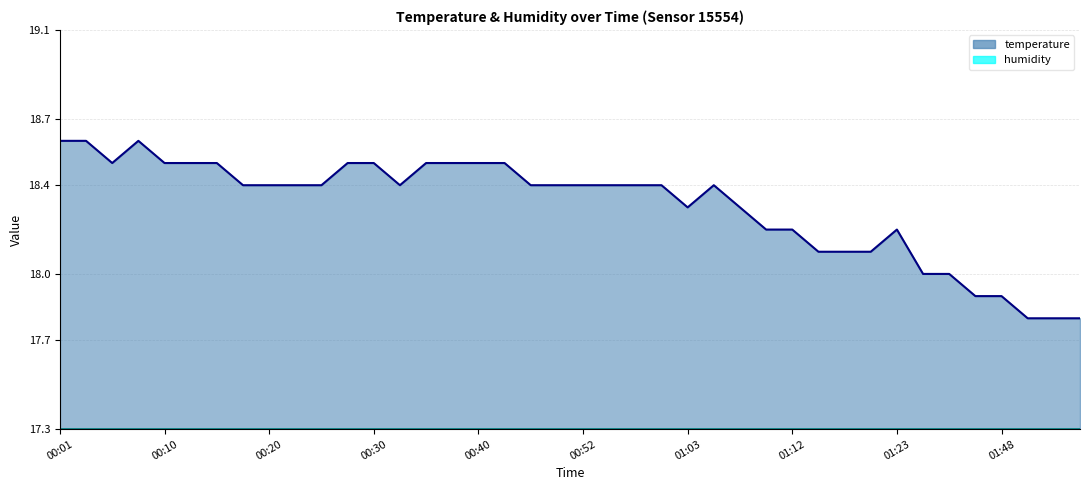

At which category does the chart reach its peak across all series?

00:01